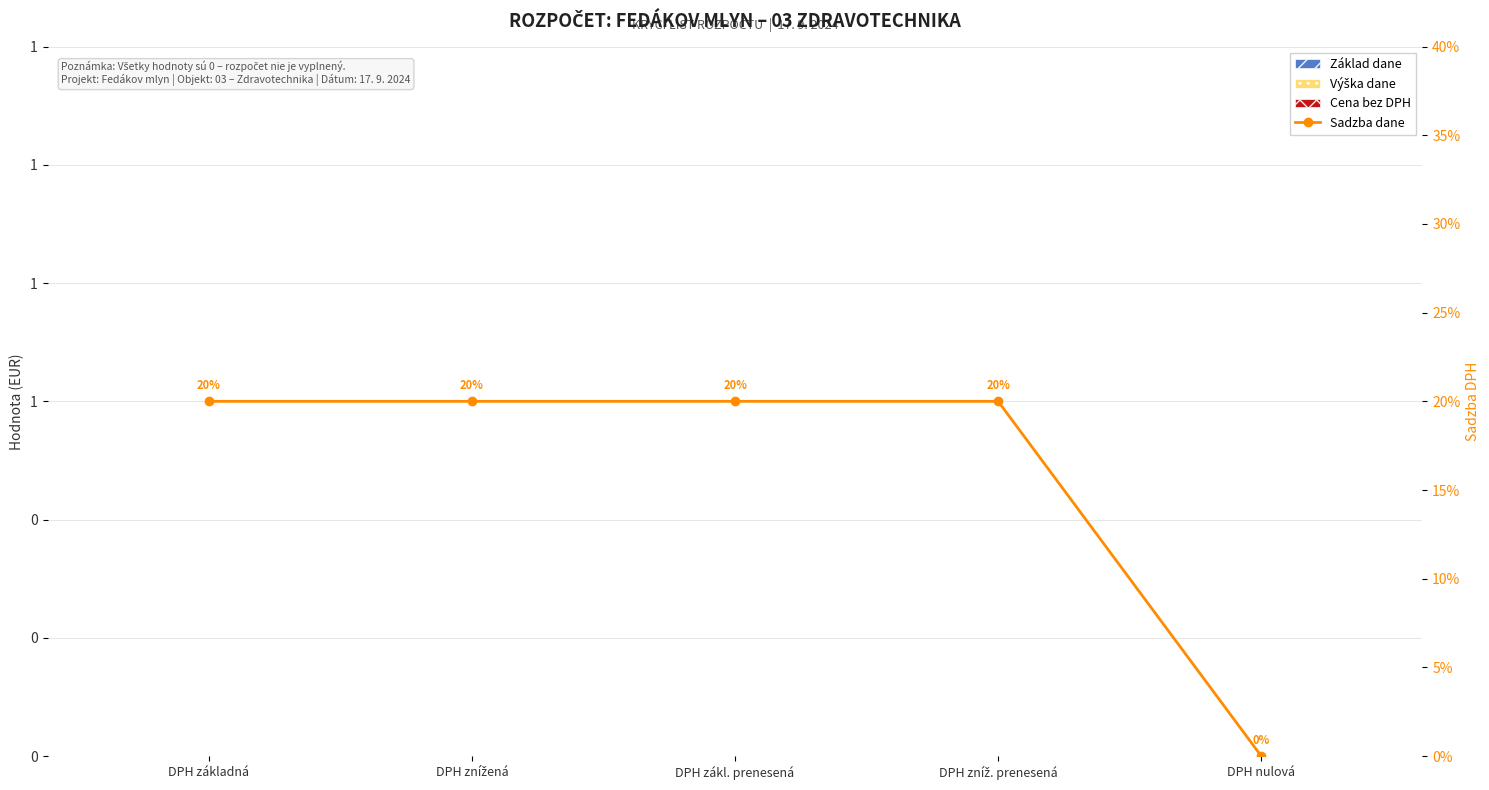

How many data points does each series have?

5